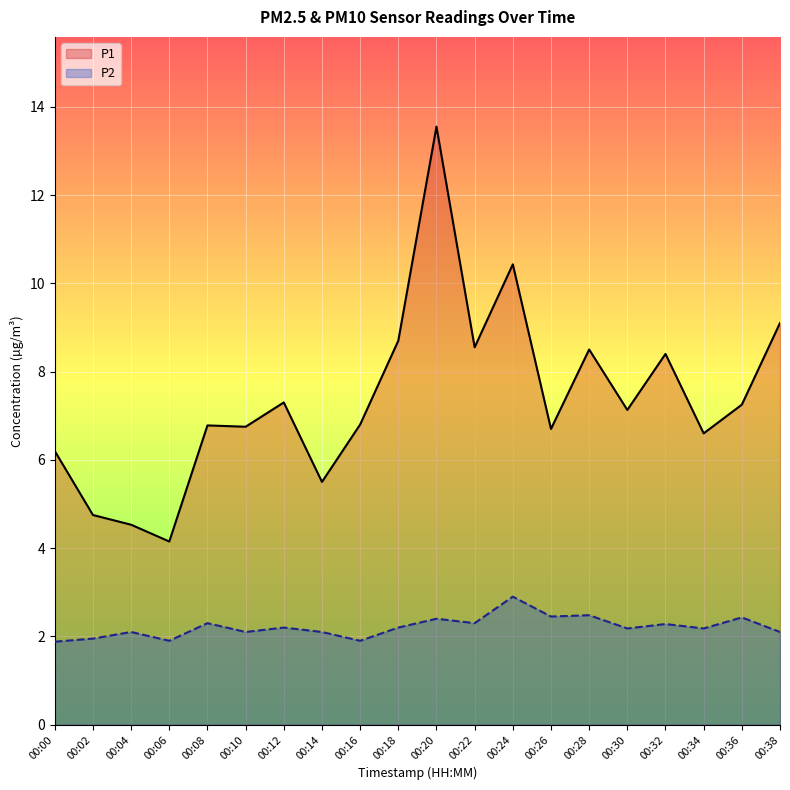

How many lines are shown in the chart?

2